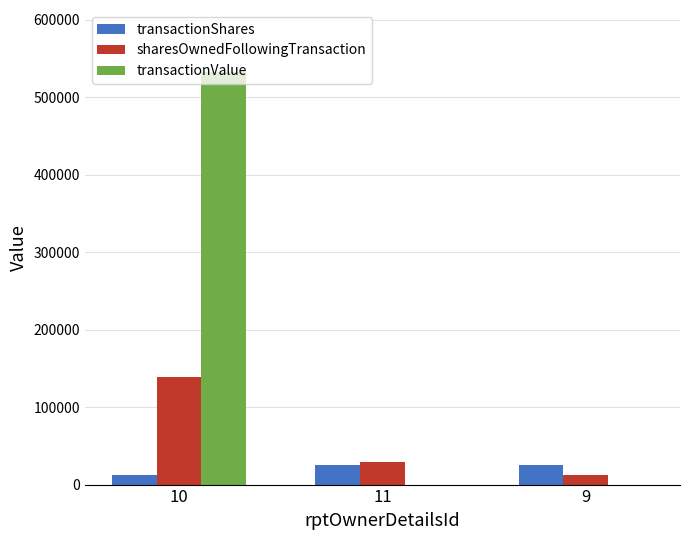

Which series changed the most between 10 and 9?

transactionValue